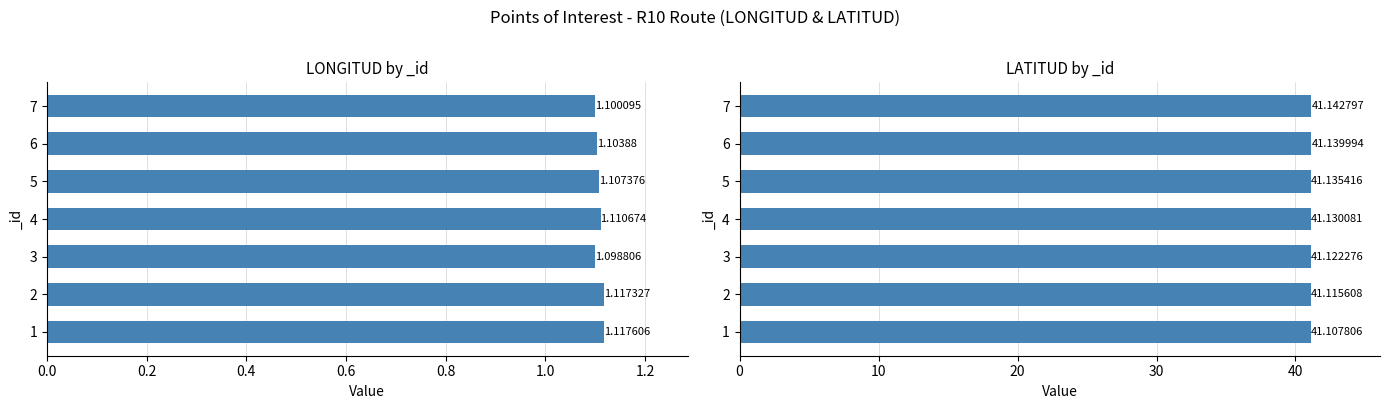

What is the sum of all LONGITUD values?

7.8